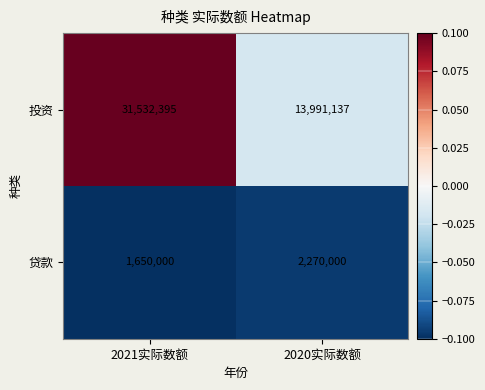

The value of 贷款 at 2021实际数额 is 1650000. True or false?

True